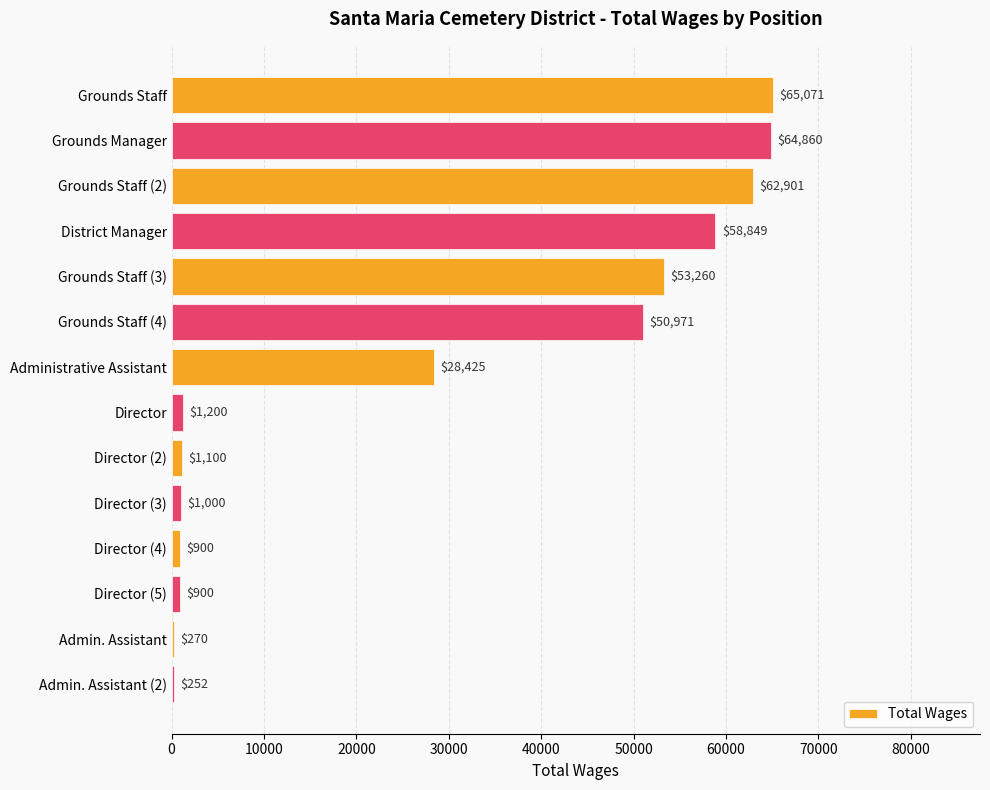

Approximately how many times larger is the value at Director (4) compared to Director (5)?

1.0